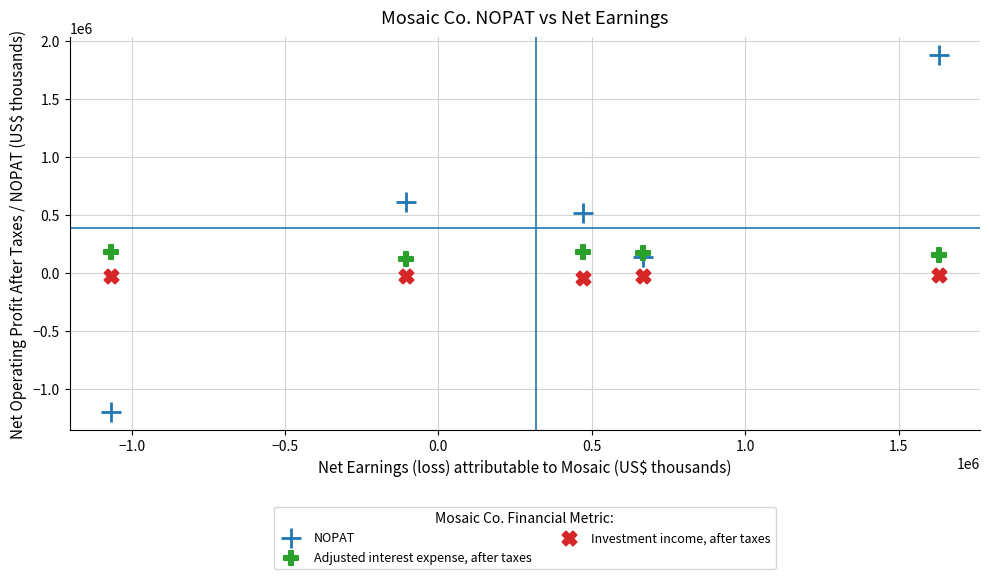

Across all data points, what is the range of X values (max minus min)?

2698000